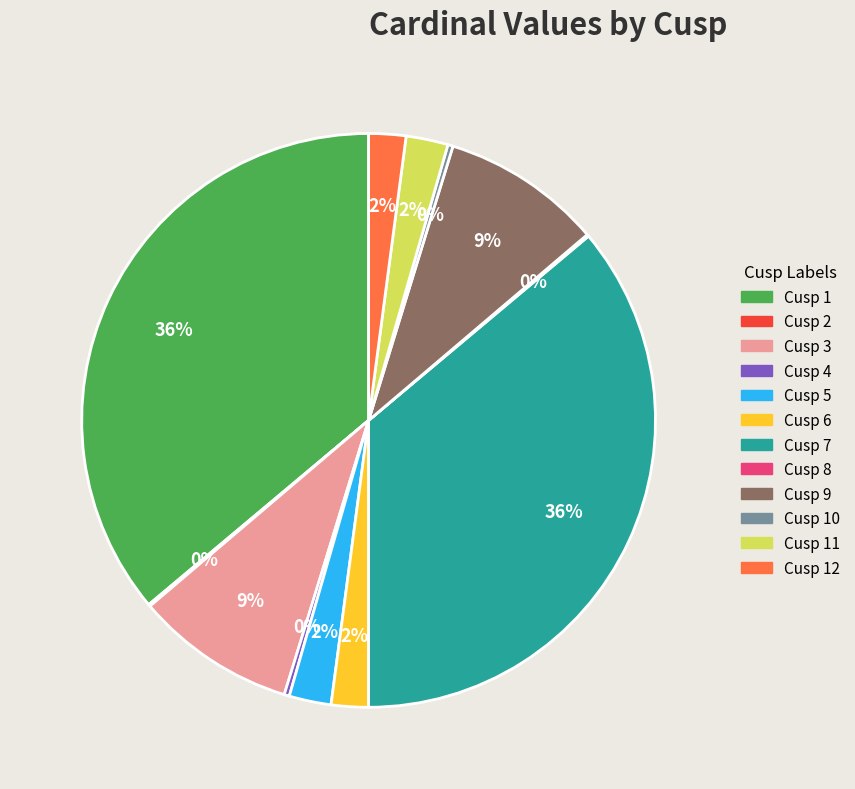

Does any single category account for the majority?

No